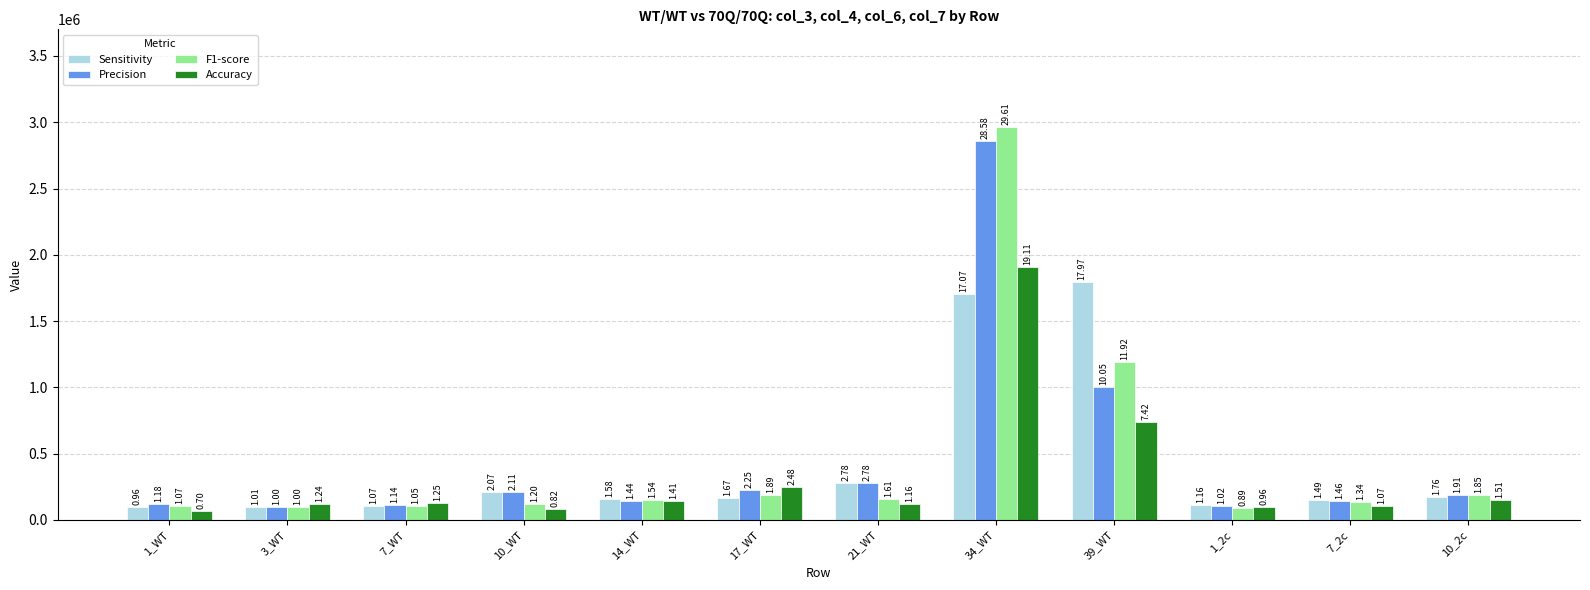

The value of F1-score at 1_2c is 49894.5. True or false?

False